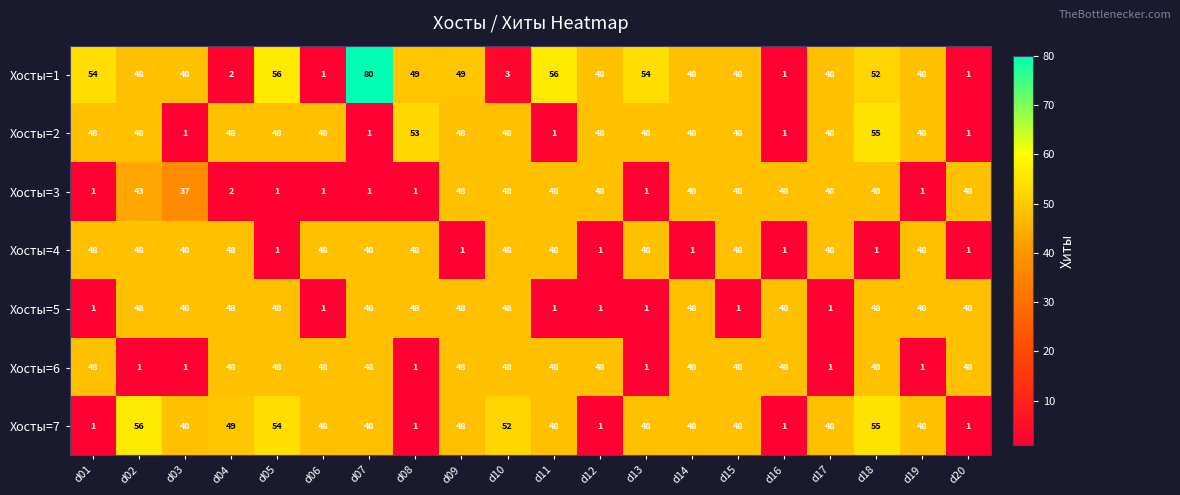

True or false: Хосты=6 has a value of 25 at d20.

False